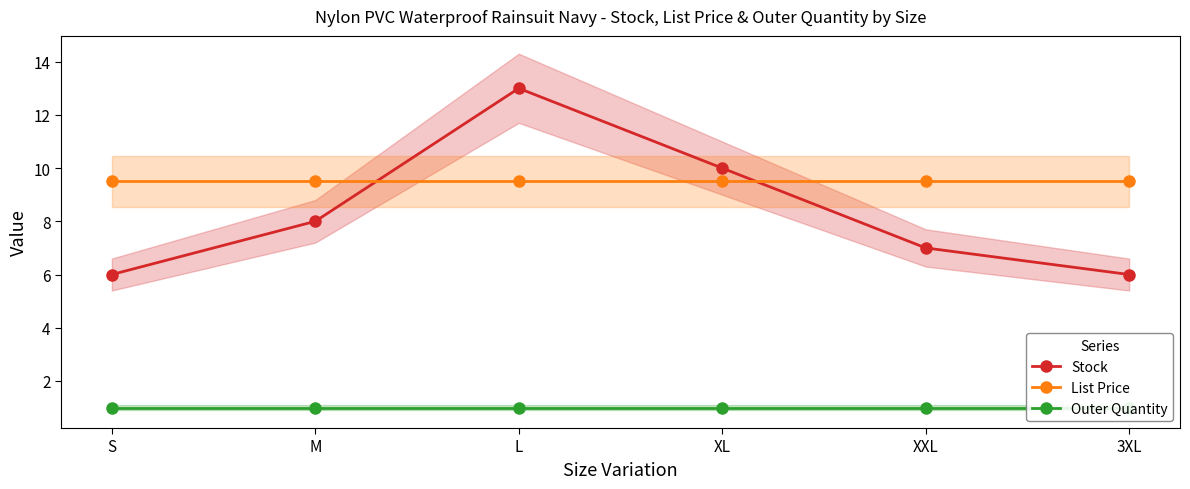

How many distinct data groups are displayed?

3